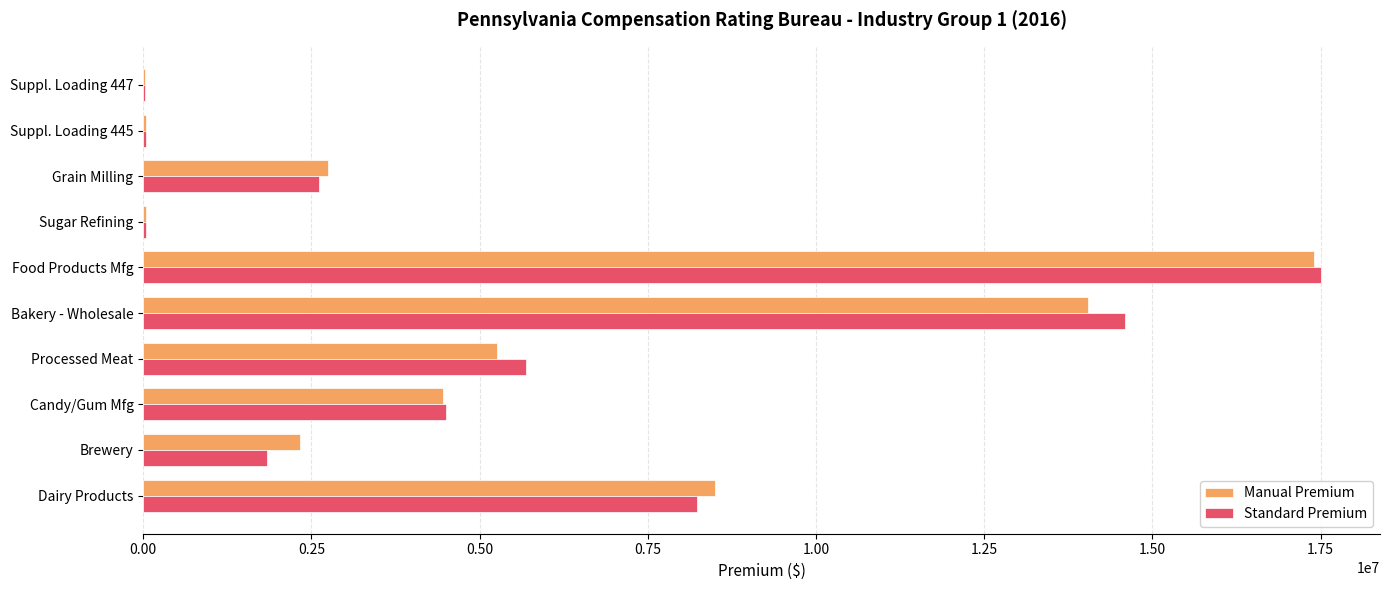

What is the sum of all Manual Premium values?

54830130